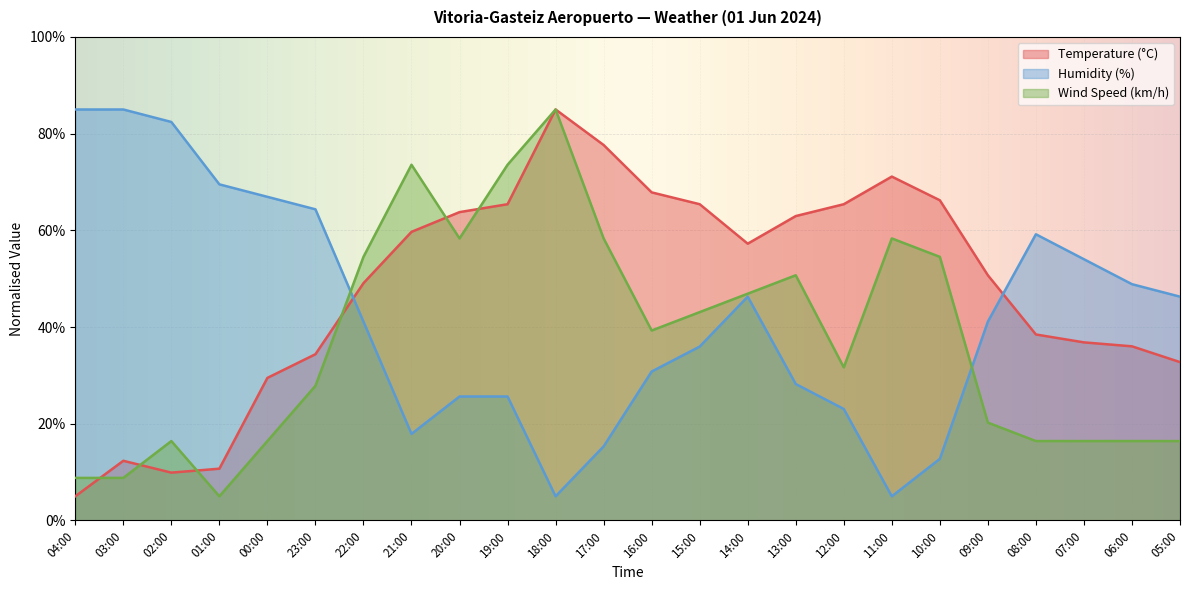

How many data points in Temperature (°C) are above 57?

12